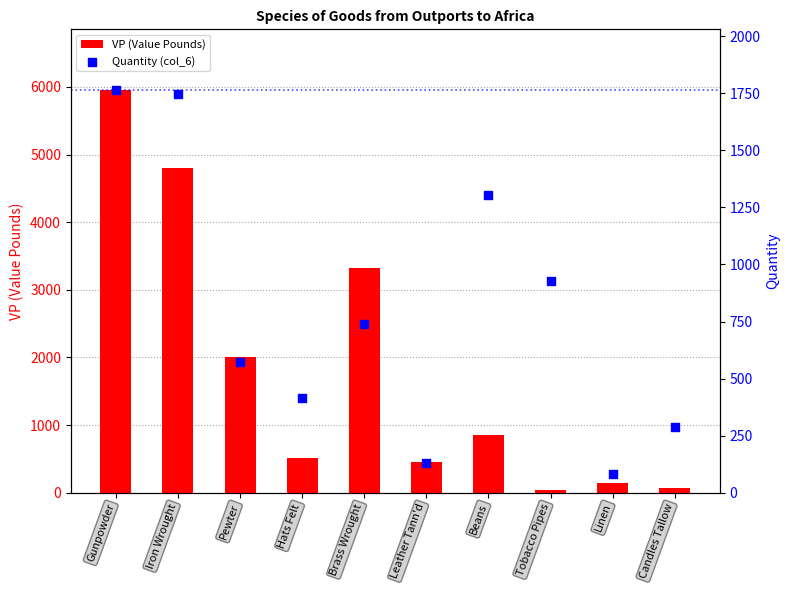

What is the total value across all series at Candles Tallow?

354